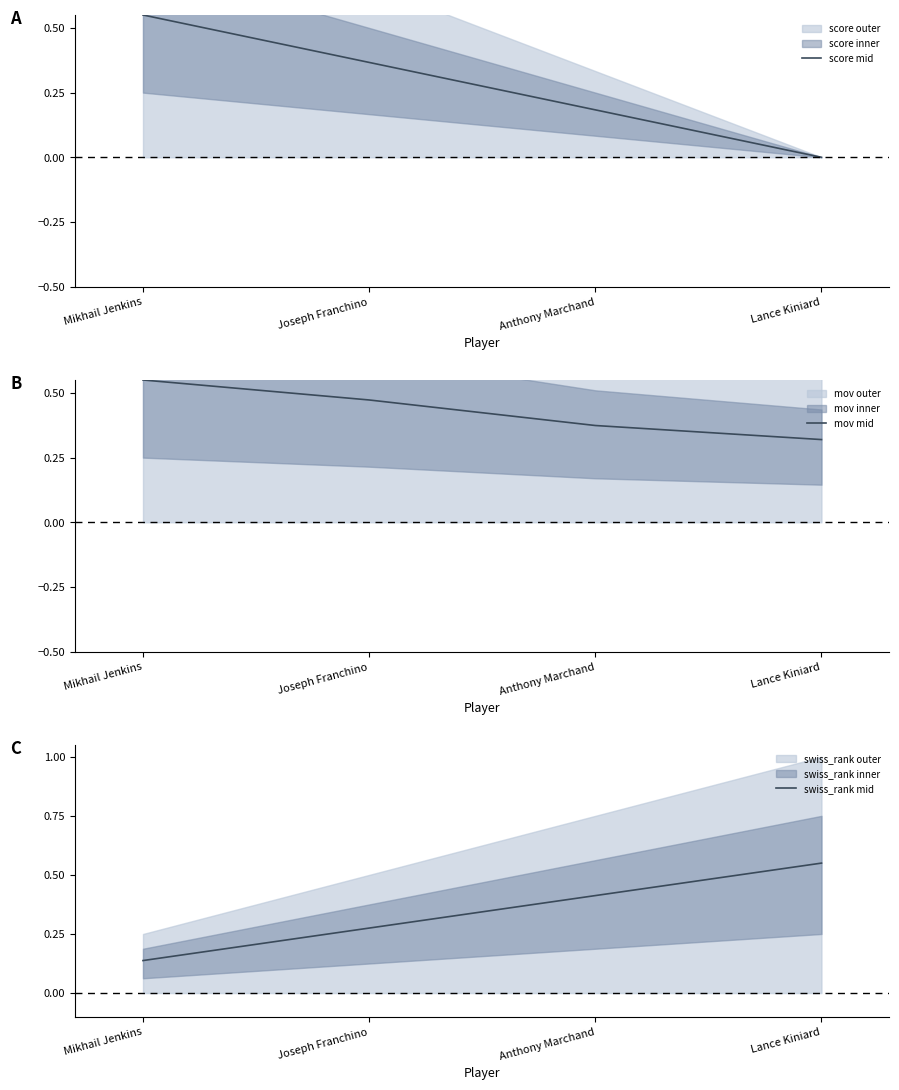

What is the maximum value shown in the chart?

0.6